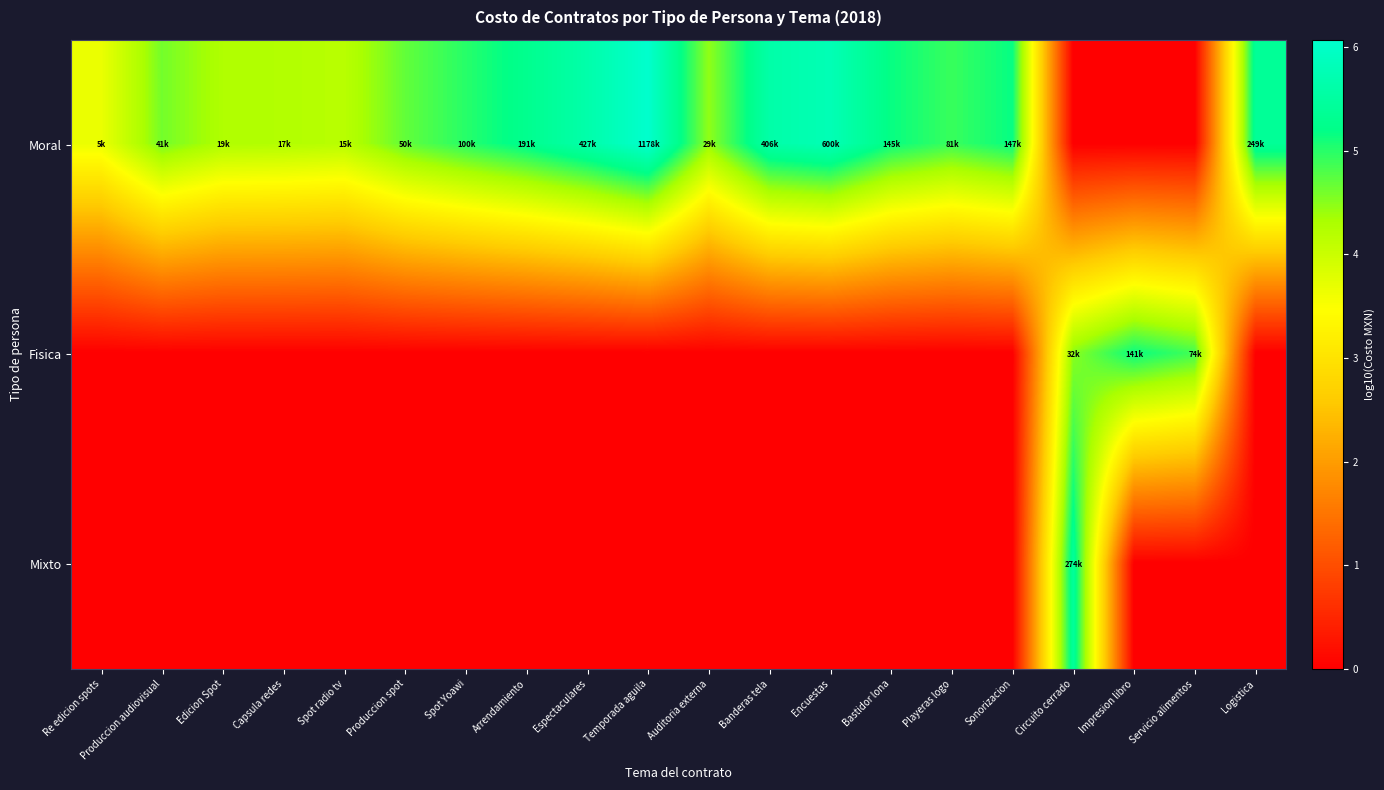

At how many categories does at least one series exceed 0?

20